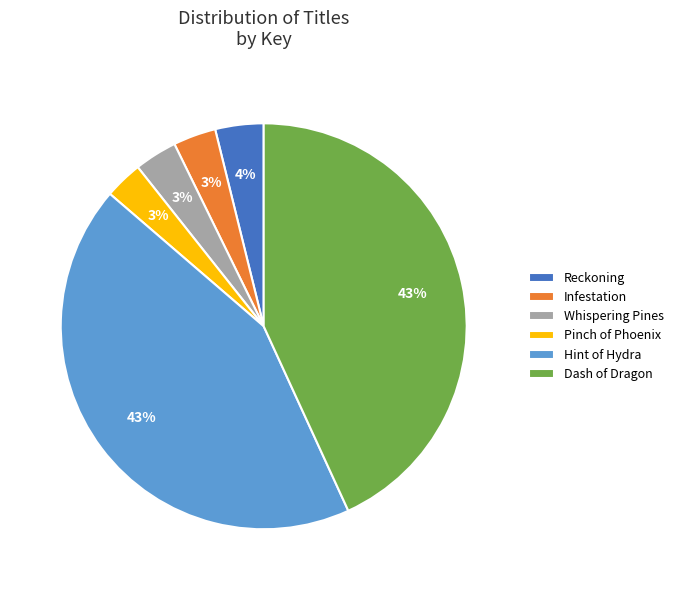

Is there any slice that represents more than half of the pie?

No